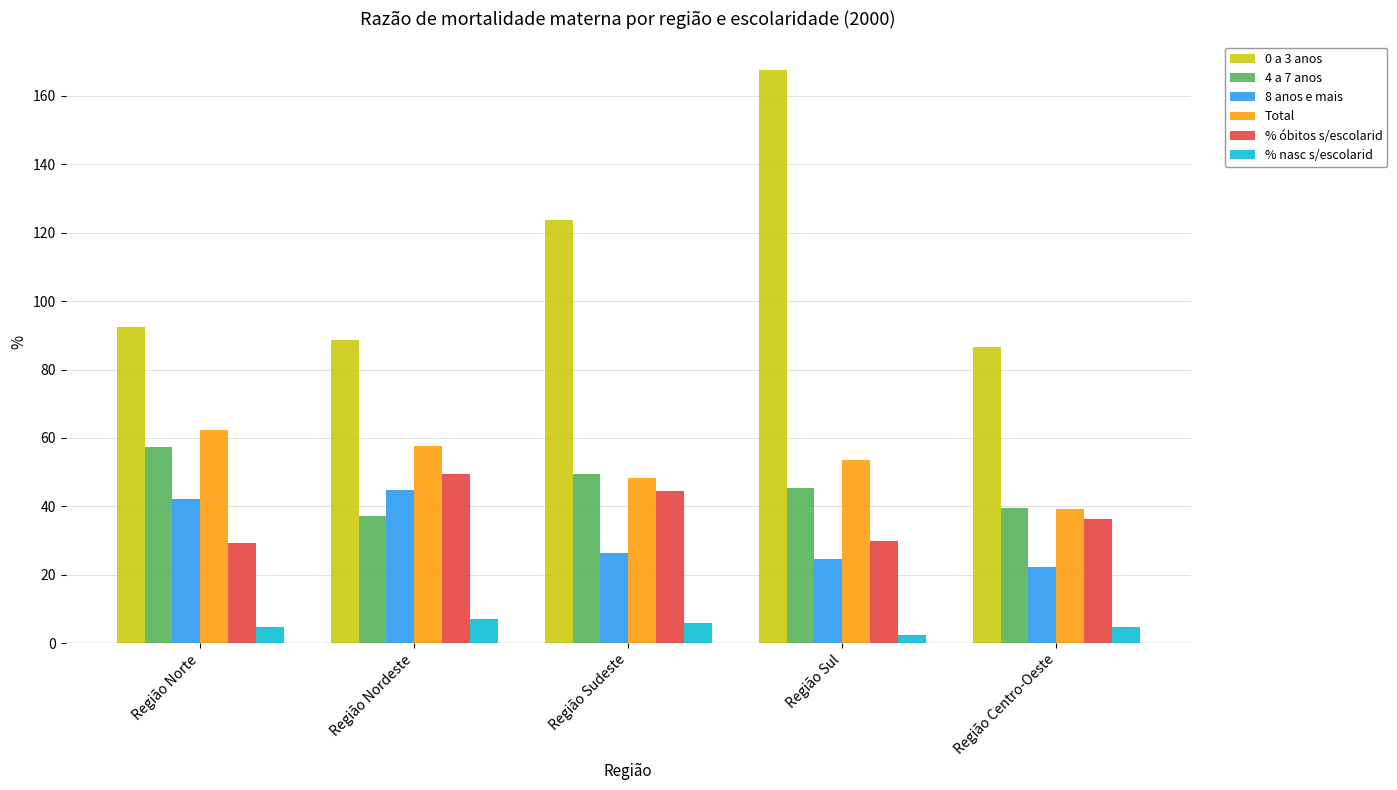

At which category is the sum across all series the highest?

Região Sul